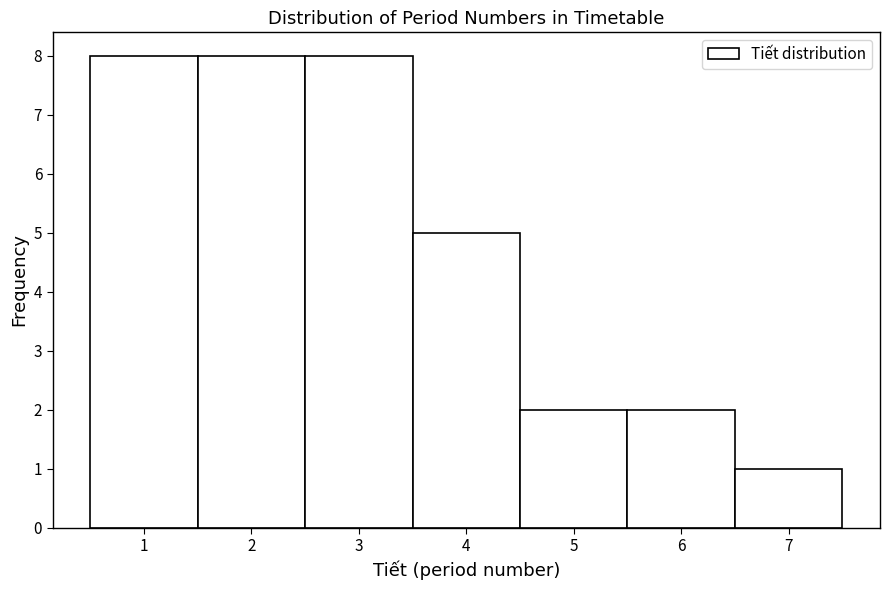

Reading left to right, transcribe this chart: for each bar, give the range it covers on the x-axis and its height. The values are not printed on the chart, so give them approximately, as read against the axis.

0.5 to 1.5: 8
1.5 to 2.5: 8
2.5 to 3.5: 8
3.5 to 4.5: 5
4.5 to 5.5: 2
5.5 to 6.5: 2
6.5 to 7.5: 1